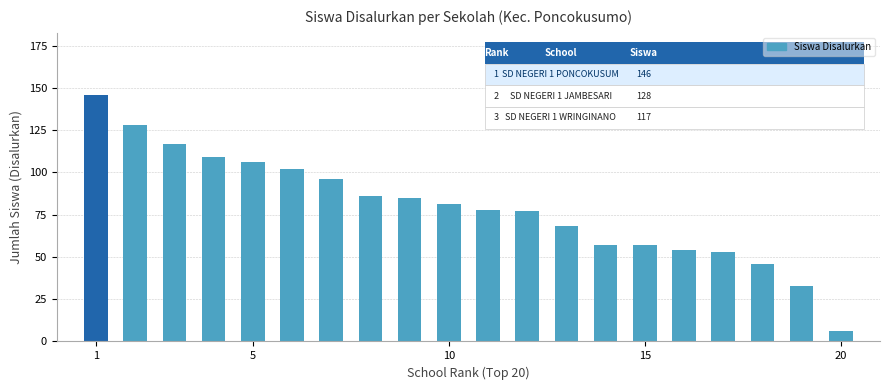

What is the maximum value shown in the chart?

146